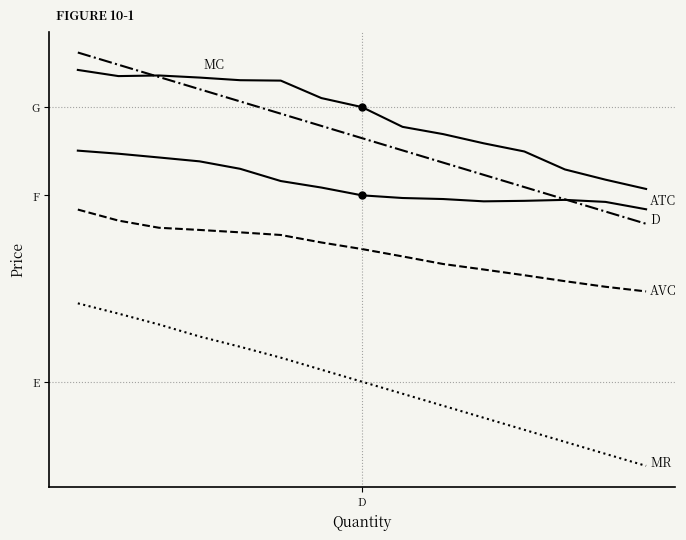

Is this an area chart (filled region under the line)?

No